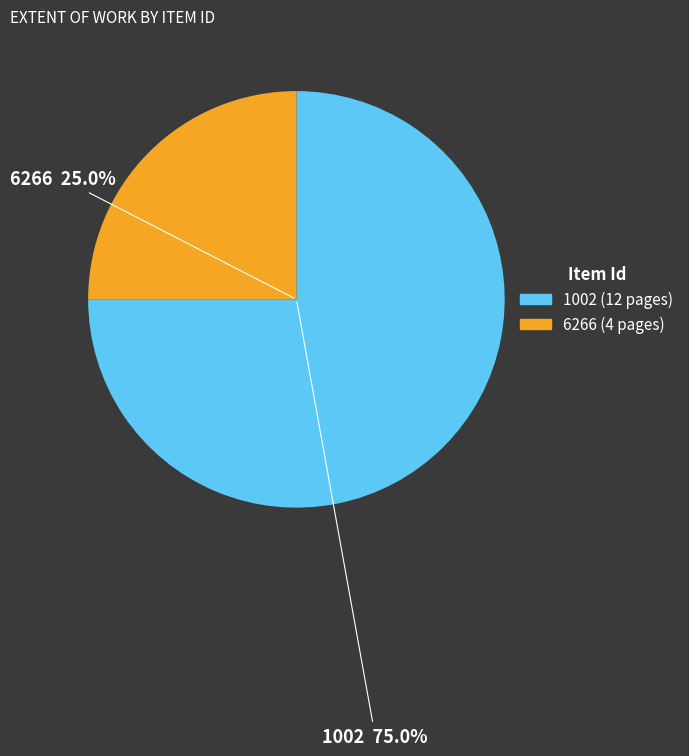

Which slice is the smallest?

6266